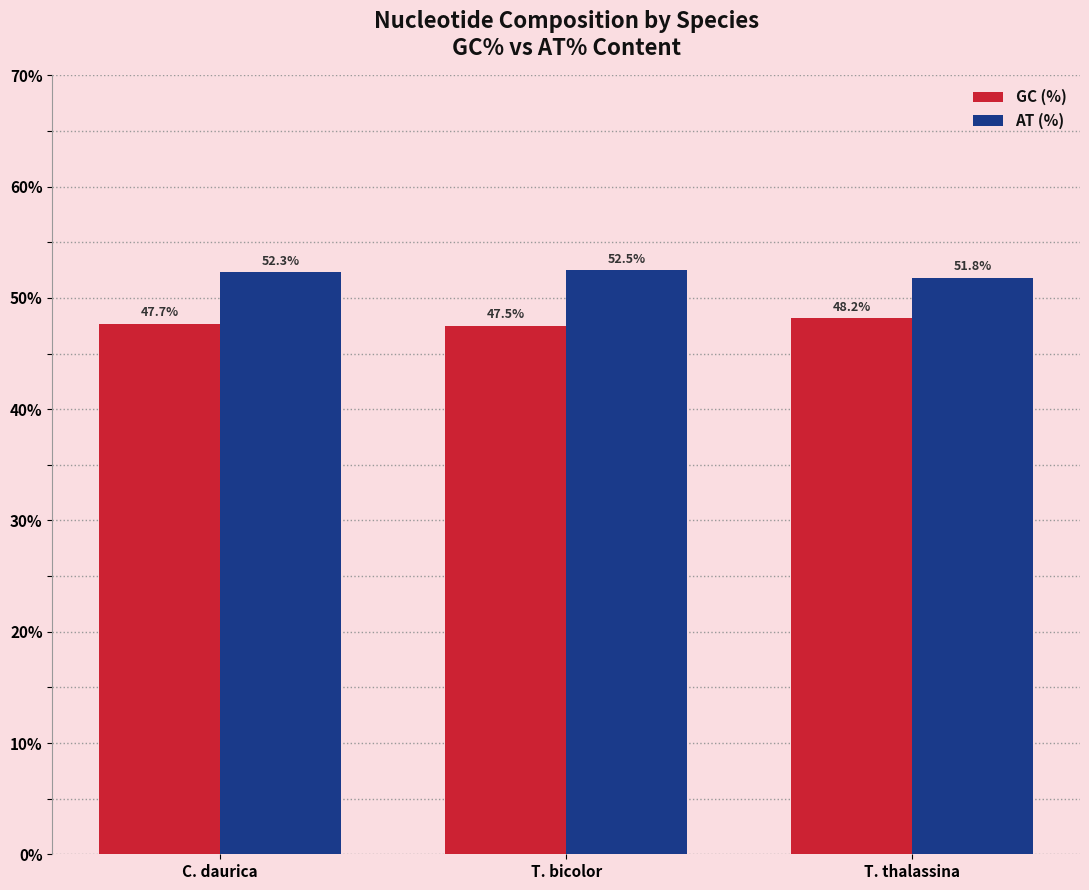

What is the sum of all GC (%) values?

143.4